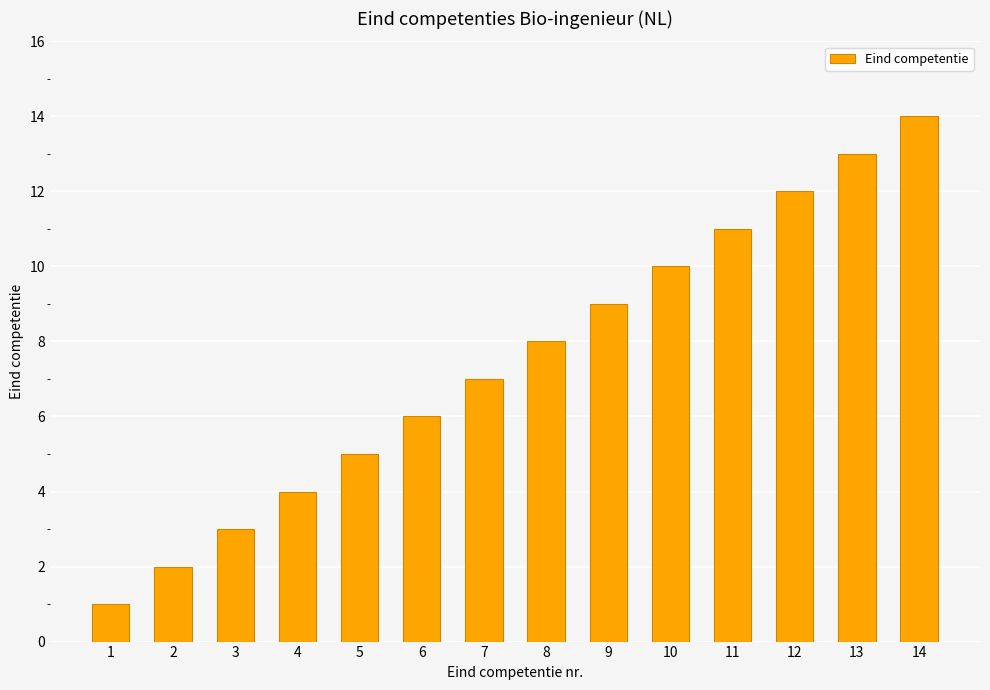

What is the sum of the values at 2 and 6?

8